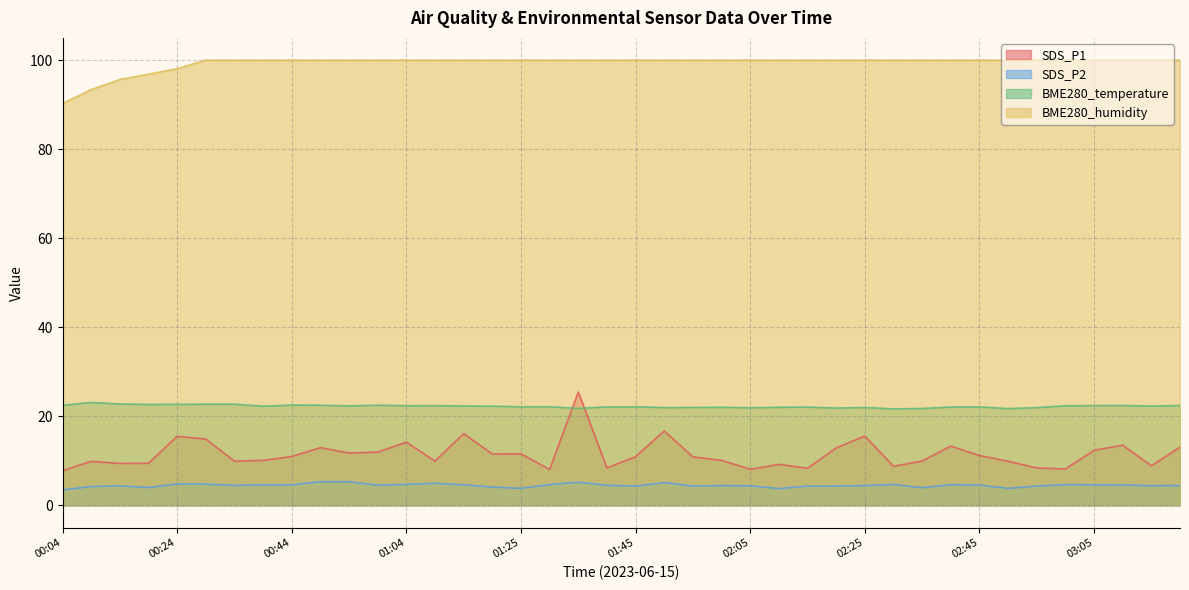

At how many categories does at least one series exceed 94?

38